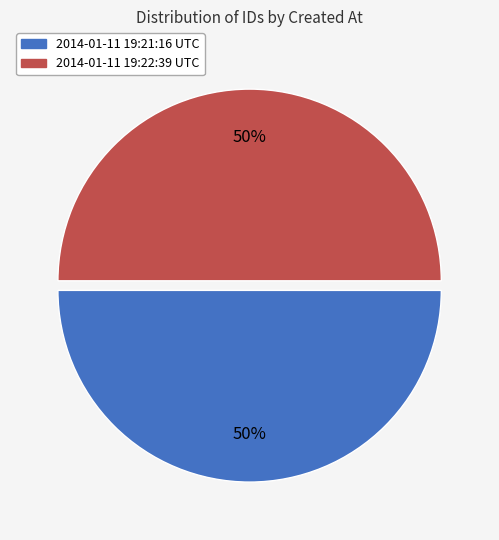

To the nearest percent, what is the average slice percentage?

50%